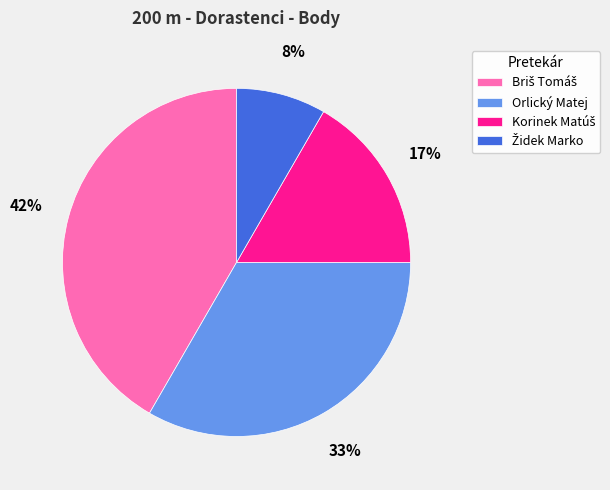

How many segments does this pie chart have?

4